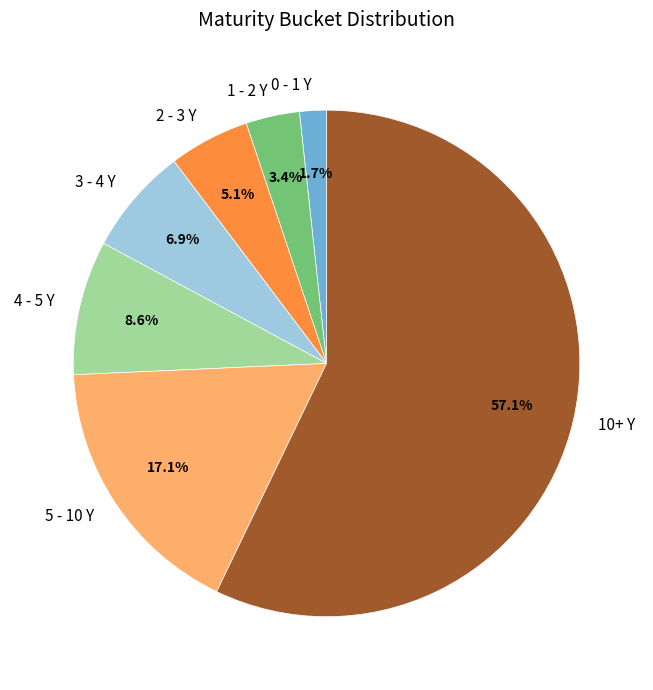

Approximately how many times larger is the value at 4 - 5 Y compared to 1 - 2 Y?

2.5